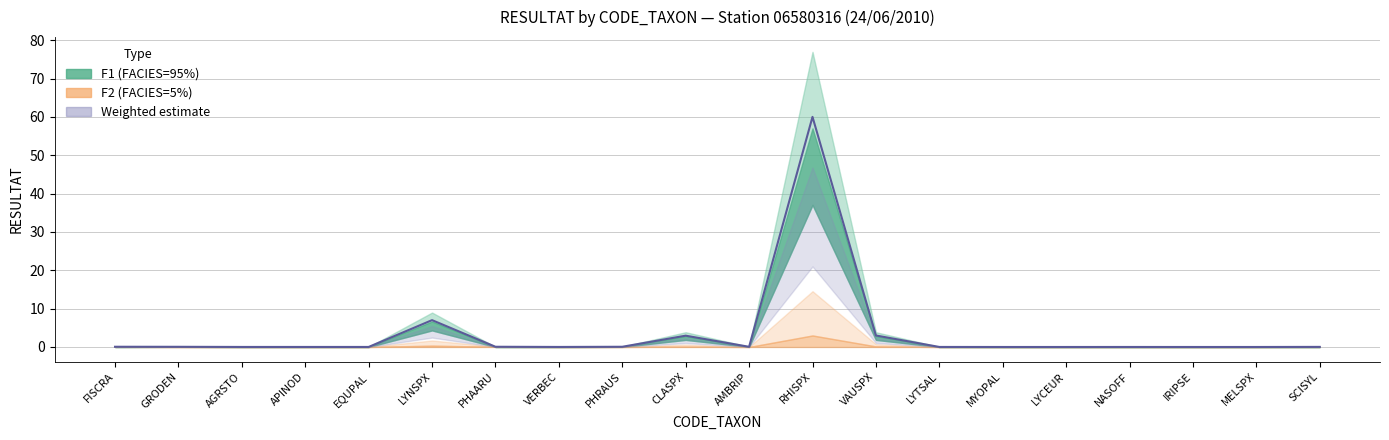

Reading left to right, extract all data points from this chart.

FISCRA=0.1	GRODEN=0.0	AGRSTO=0.0	APINOD=0.0	EQUPAL=0.0	LYNSPX=7.0	PHAARU=0.1	VERBEC=0.0	PHRAUS=0.1	CLASPX=3.0	AMBRIP=0.0	RHISPX=60.0	VAUSPX=3.0	LYTSAL=0.0	MYOPAL=0.0	LYCEUR=0.0	NASOFF=0.0	IRIPSE=0.0	MELSPX=0.0	SCISYL=0.0